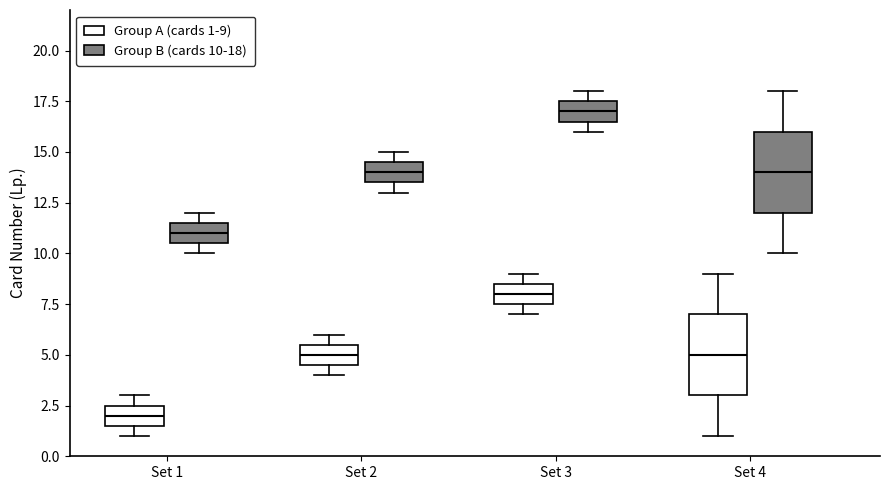

Reading left to right, read every box against the y-axis: the position of its median line, the range the box covers, and the ends of its whiskers. The values are not printed on the chart, so give them approximately, as read against the axis.

Set 1 (Group A (cards 1-9)): median 2.0, box 1.5 to 2.5, whiskers 1.0 to 3.0
Set 1 (Group B (cards 10-18)): median 11.0, box 10.5 to 11.5, whiskers 10.0 to 12.0
Set 2 (Group A (cards 1-9)): median 5.0, box 4.5 to 5.5, whiskers 4.0 to 6.0
Set 2 (Group B (cards 10-18)): median 14.0, box 13.5 to 14.5, whiskers 13.0 to 15.0
Set 3 (Group A (cards 1-9)): median 8.0, box 7.5 to 8.5, whiskers 7.0 to 9.0
Set 3 (Group B (cards 10-18)): median 17.0, box 16.5 to 17.5, whiskers 16.0 to 18.0
Set 4 (Group A (cards 1-9)): median 5.0, box 3.0 to 7.0, whiskers 1.0 to 9.0
Set 4 (Group B (cards 10-18)): median 14.0, box 12.0 to 16.0, whiskers 10.0 to 18.0